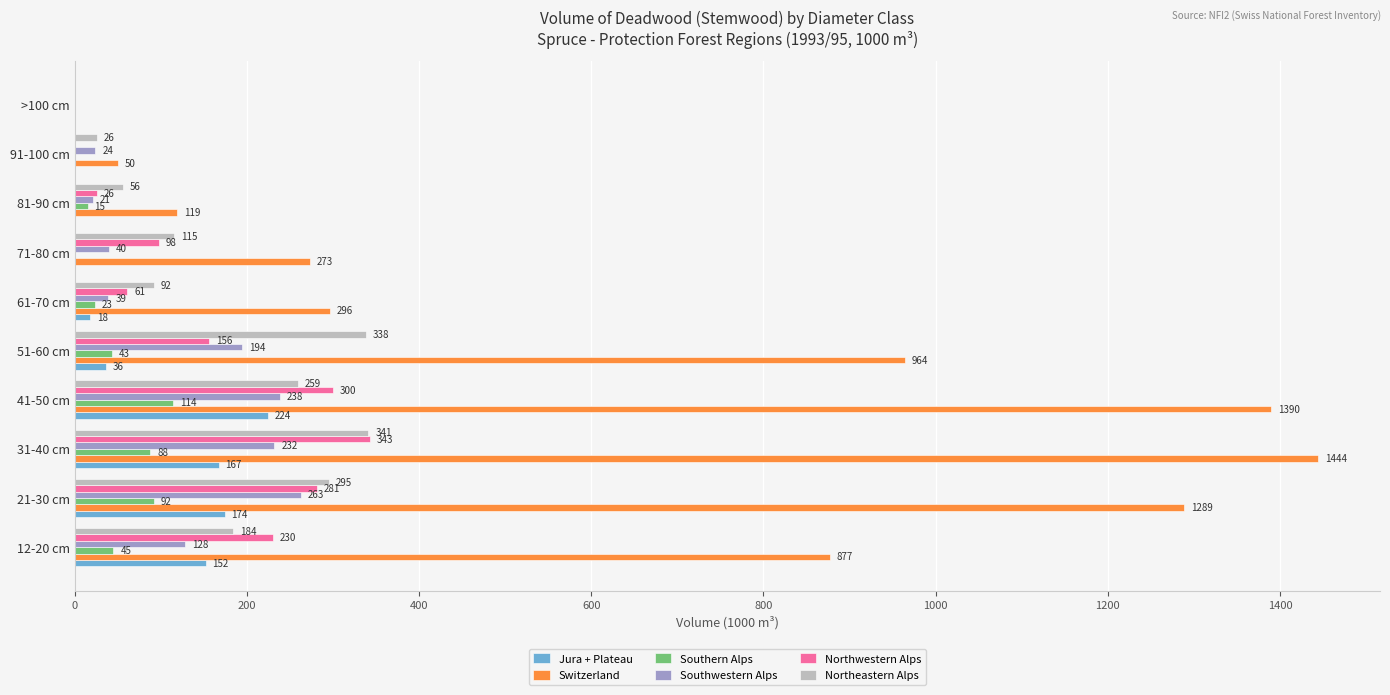

How many series are shown in this chart?

6